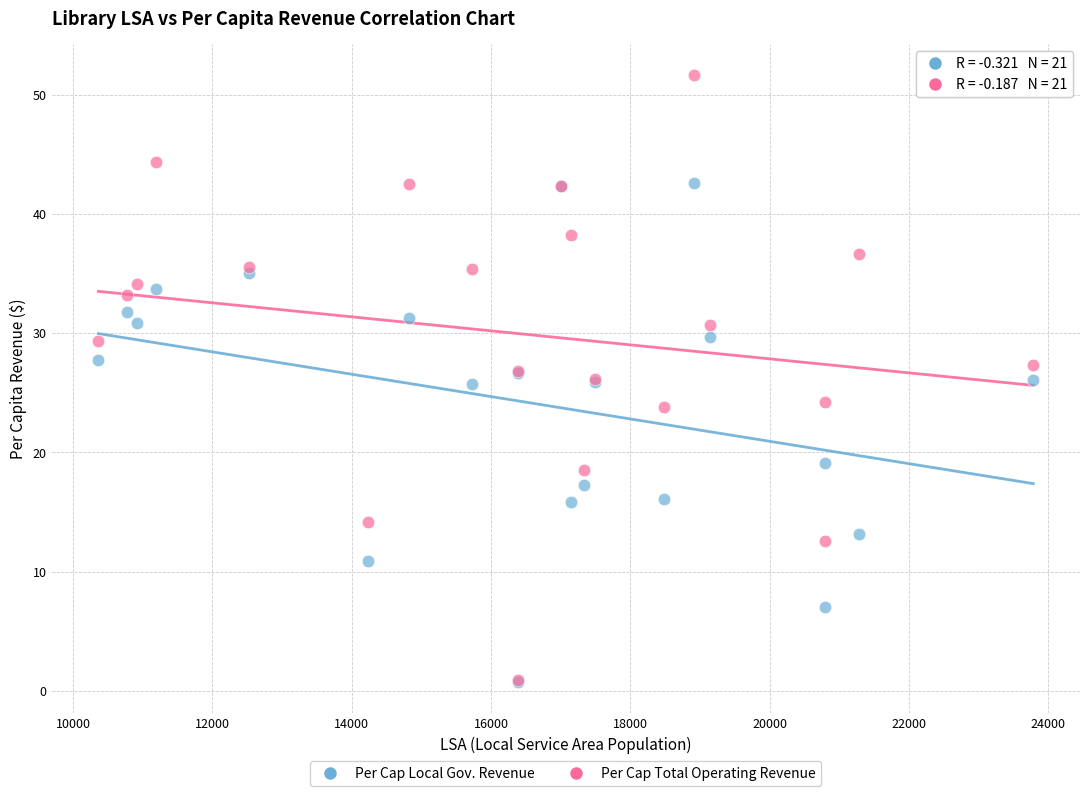

Which series contains the highest Y value?

Per Cap Total Operating Revenue